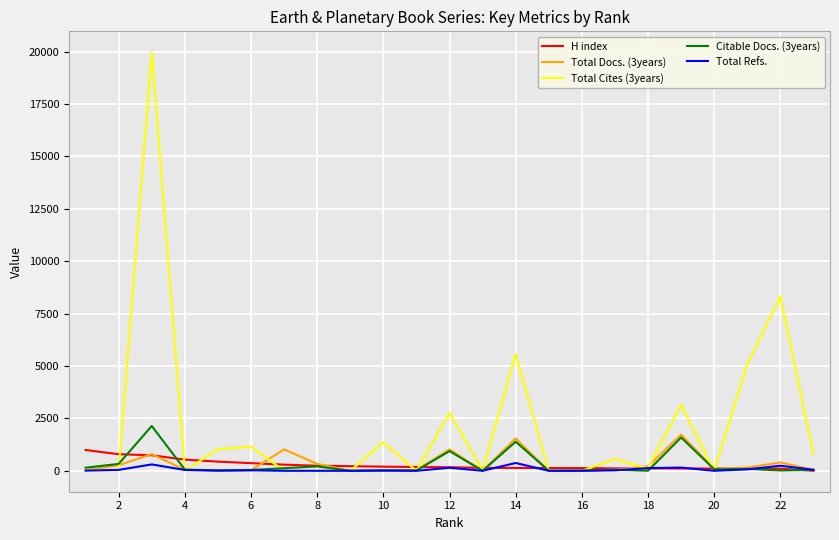

Which series has the largest total across all categories?

Total Cites (3years)